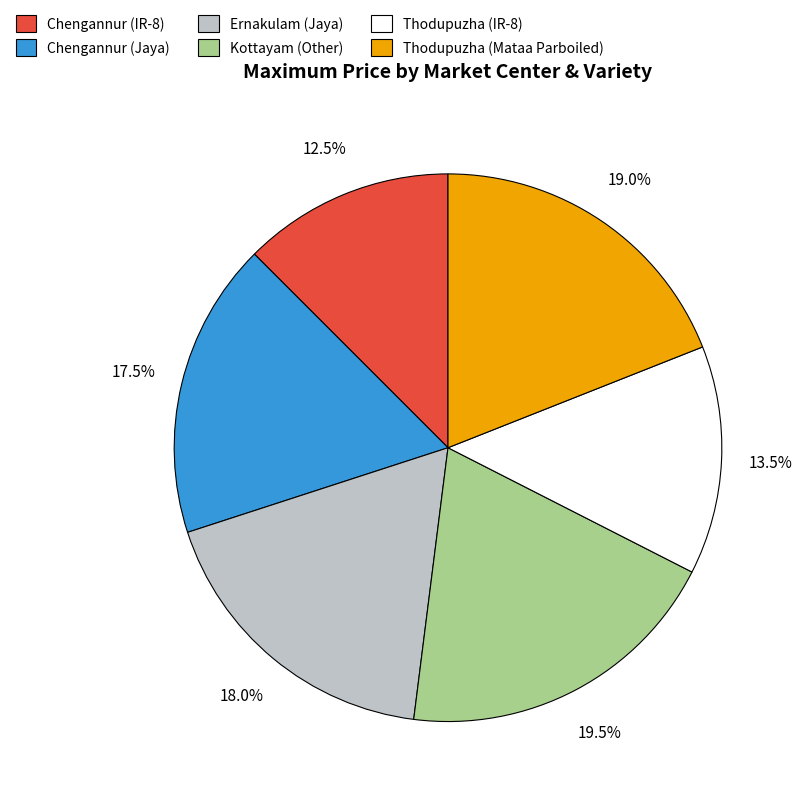

Count the number of slices in the pie.

6